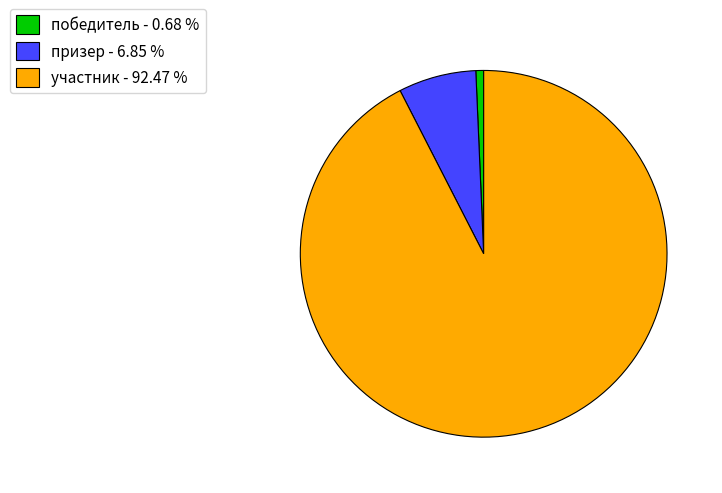

Is the sum of призер and участник greater than half?

Yes